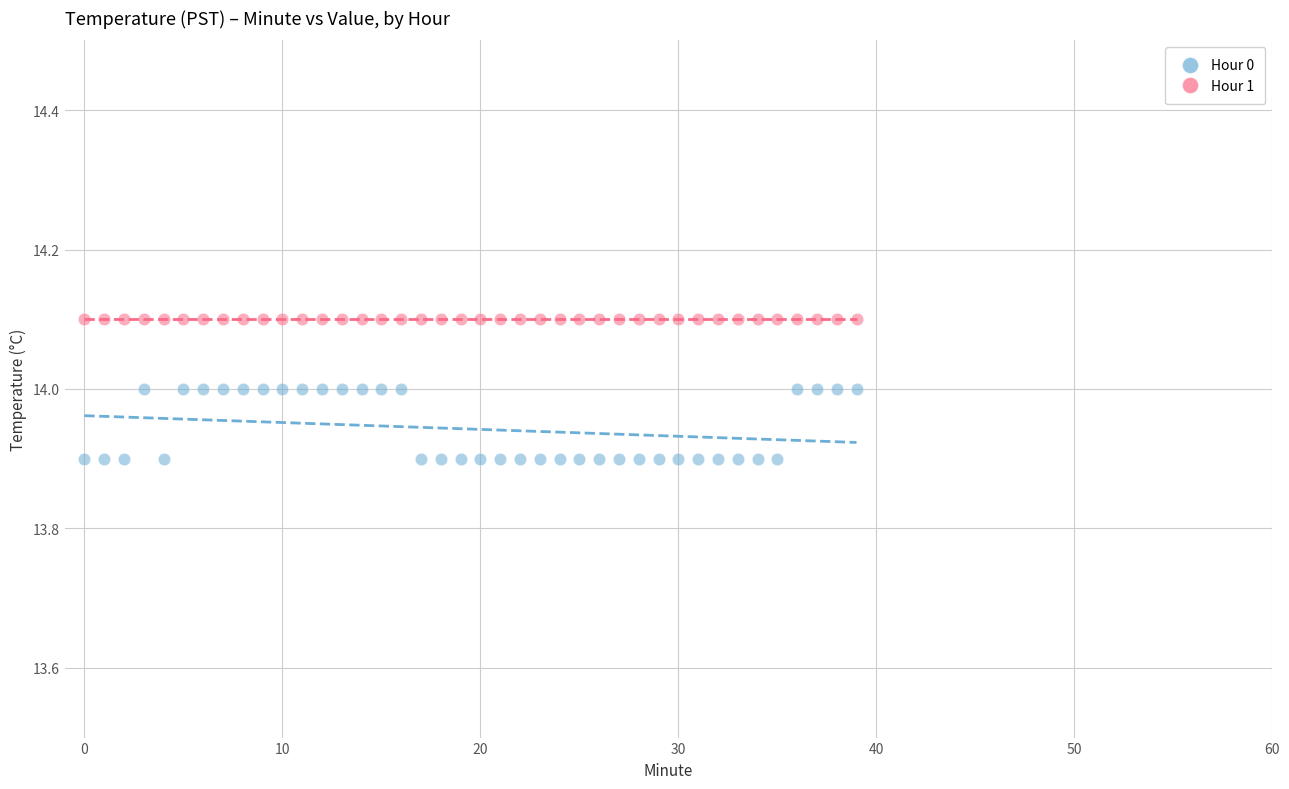

Which series contains the lowest Y value?

Hour 0